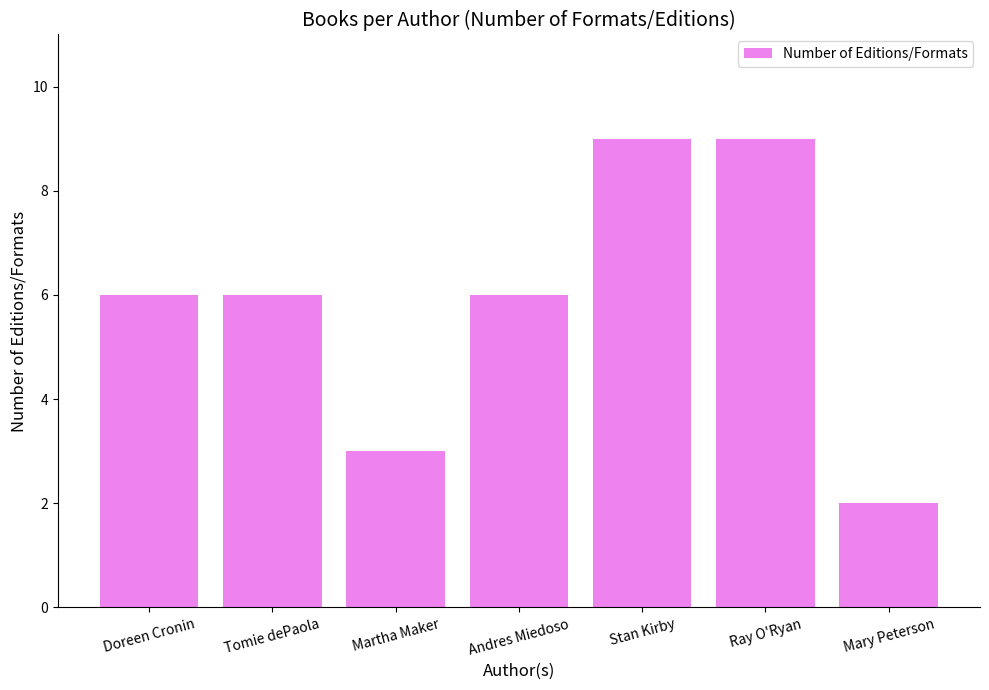

Which has a higher value, Ray O'Ryan or Tomie dePaola?

Ray O'Ryan